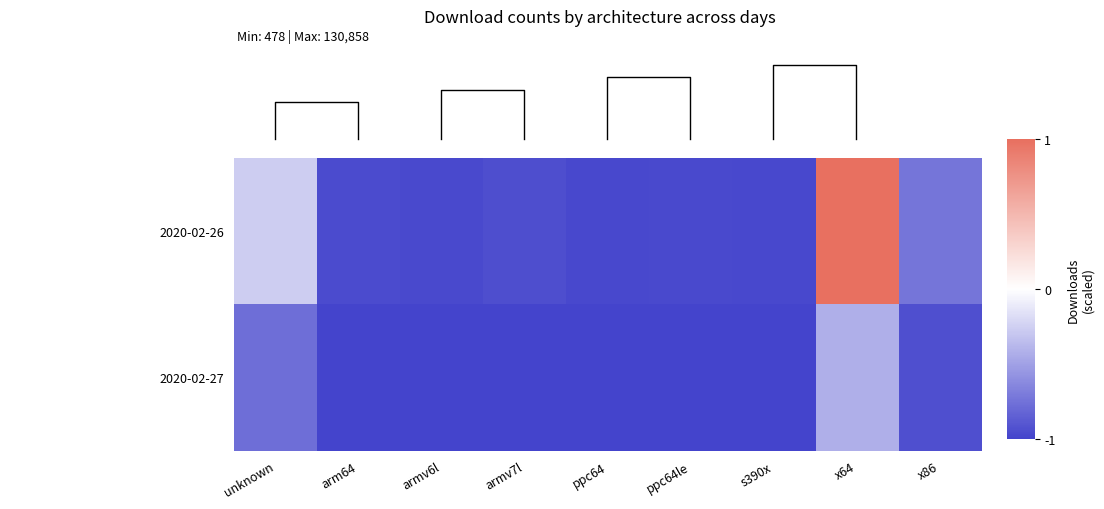

How many values in the 2020-02-26 series exceed 0?

1